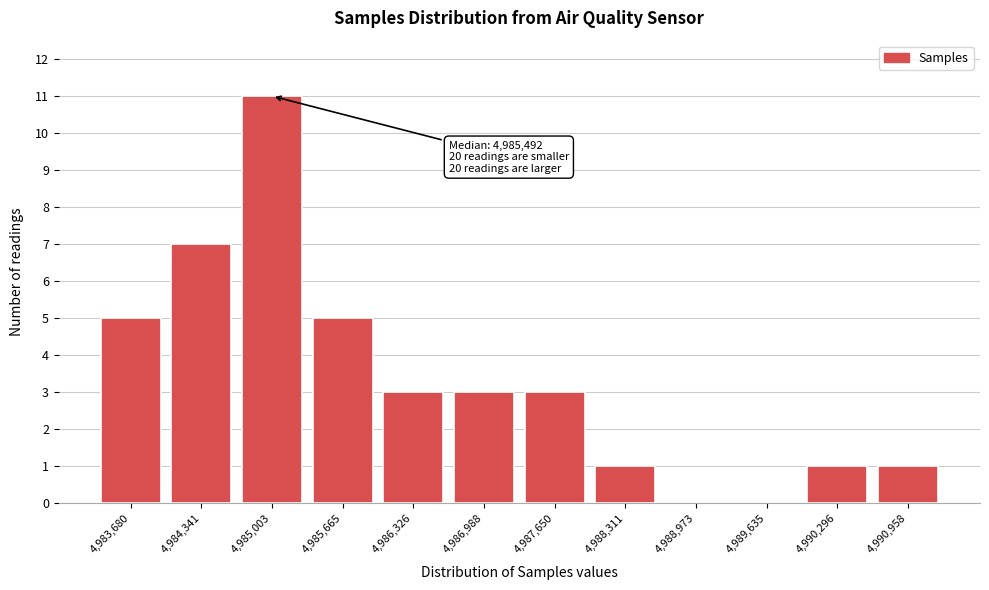

Reading left to right, extract all data points from this chart.

4,983,680=5	4,984,341=7	4,985,003=11	4,985,665=5	4,986,326=3	4,986,988=3	4,987,650=3	4,988,311=1	4,988,973=0	4,989,635=0	4,990,296=1	4,990,958=1